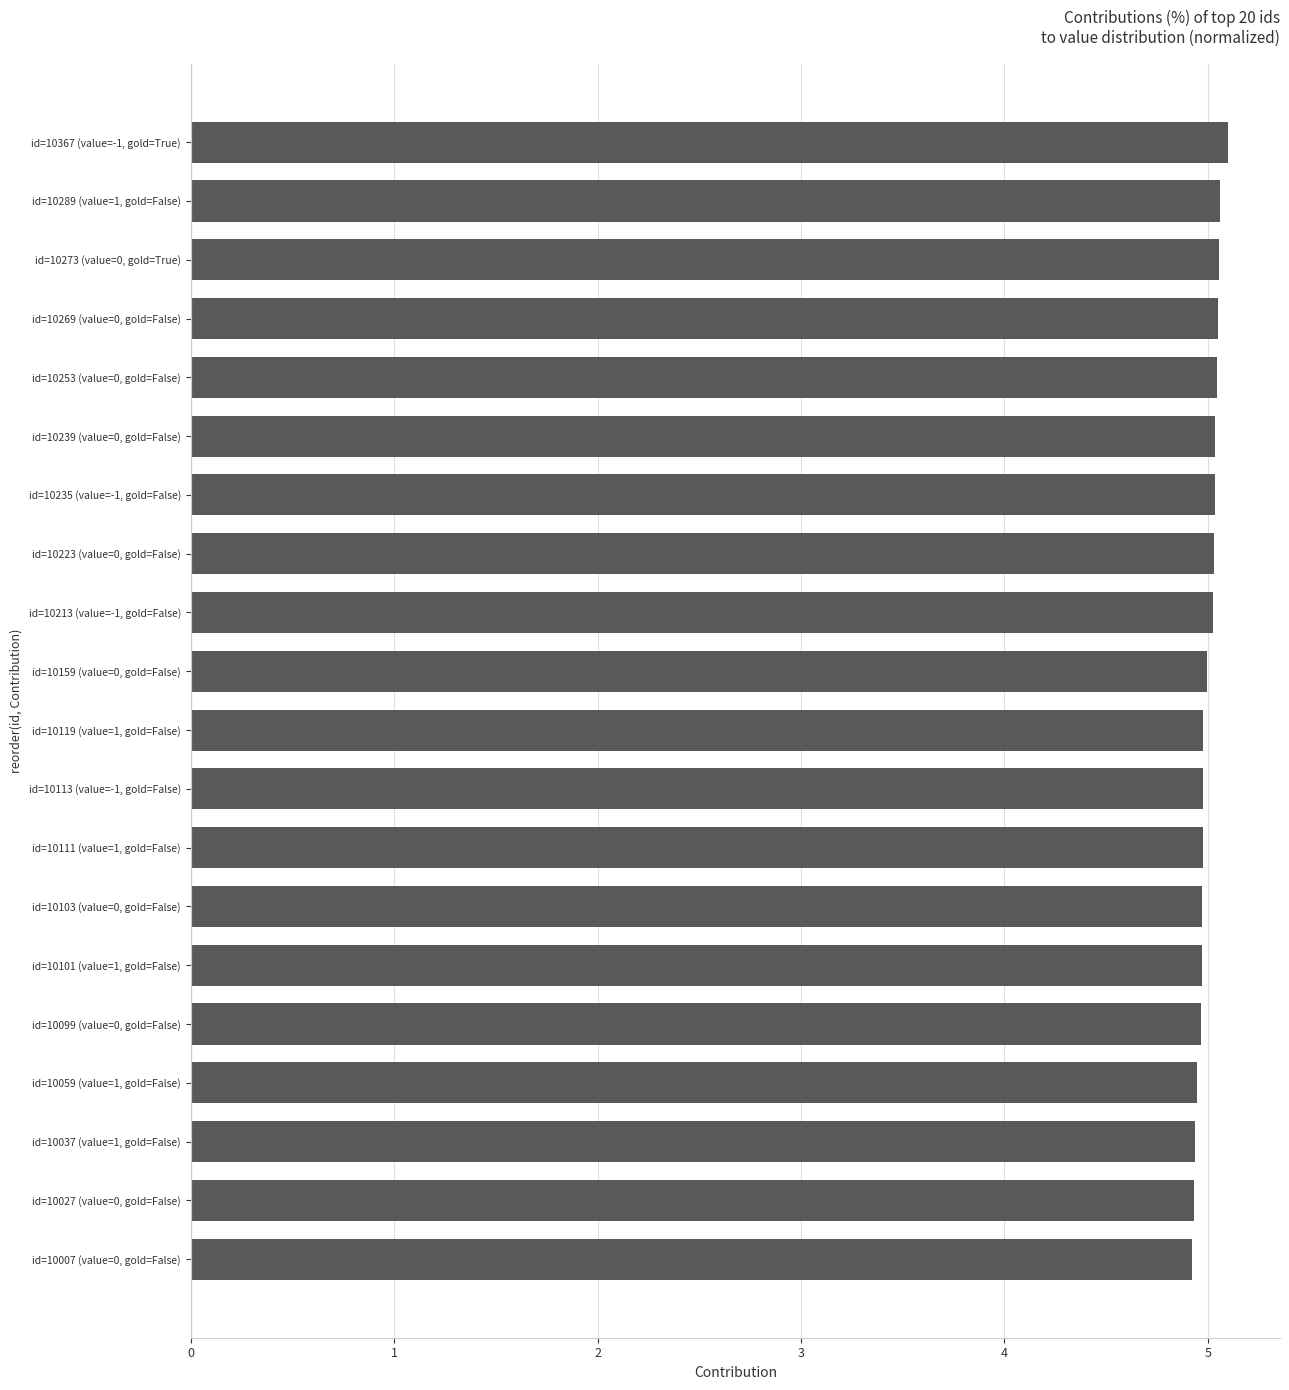

Is it true that the value at id=10111 (value=1, gold=False) is 6.5?

False